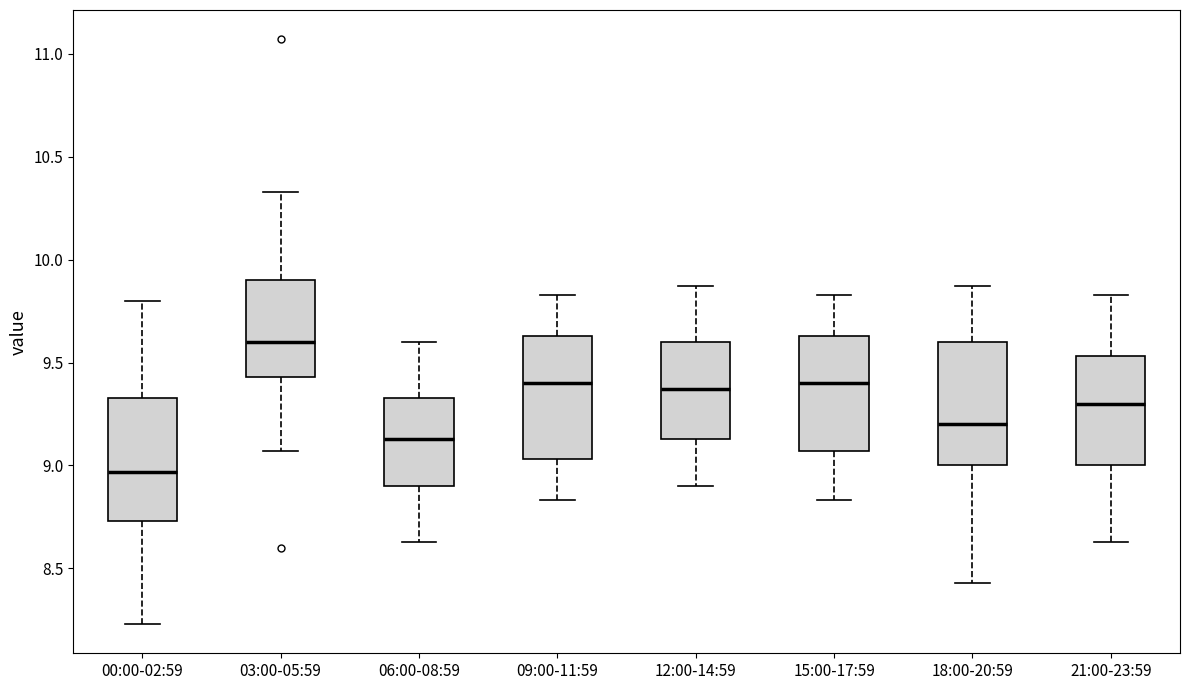

Reading left to right, read every box against the y-axis: the position of its median line, the range the box covers, and the ends of its whiskers. The values are not printed on the chart, so give them approximately, as read against the axis.

00:00-02:59: median 8.95, box 8.75 to 9.35, whiskers 8.25 to 9.80
03:00-05:59: median 9.60, box 9.45 to 9.90, whiskers 9.05 to 10.35
06:00-08:59: median 9.15, box 8.90 to 9.35, whiskers 8.65 to 9.60
09:00-11:59: median 9.40, box 9.05 to 9.65, whiskers 8.85 to 9.85
12:00-14:59: median 9.35, box 9.15 to 9.60, whiskers 8.90 to 9.85
15:00-17:59: median 9.40, box 9.05 to 9.65, whiskers 8.85 to 9.85
18:00-20:59: median 9.20, box 9.00 to 9.60, whiskers 8.45 to 9.85
21:00-23:59: median 9.30, box 9.00 to 9.55, whiskers 8.65 to 9.85